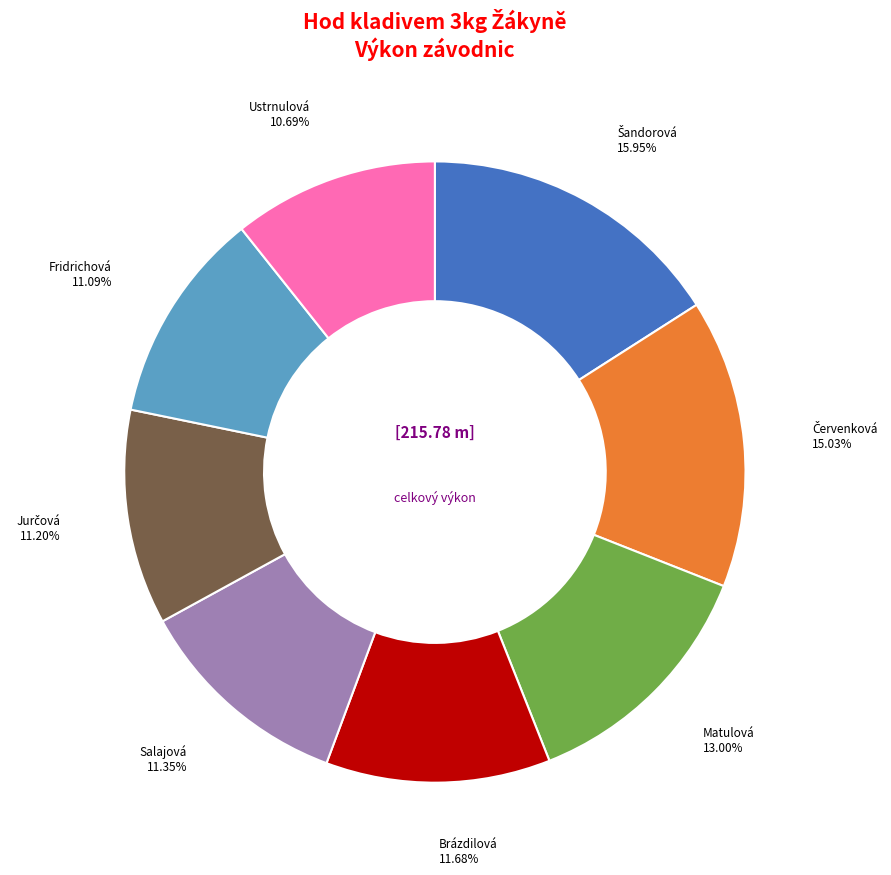

Does any single category account for the majority?

No